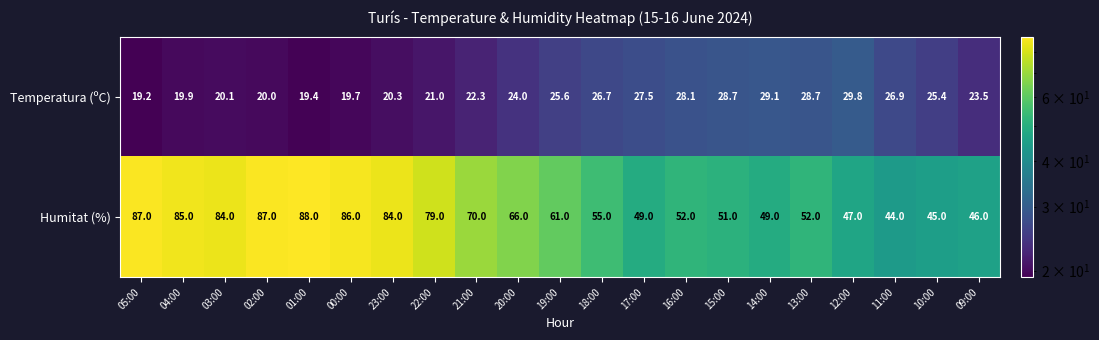

What is the sum of all Humitat (%) values?

1367.0